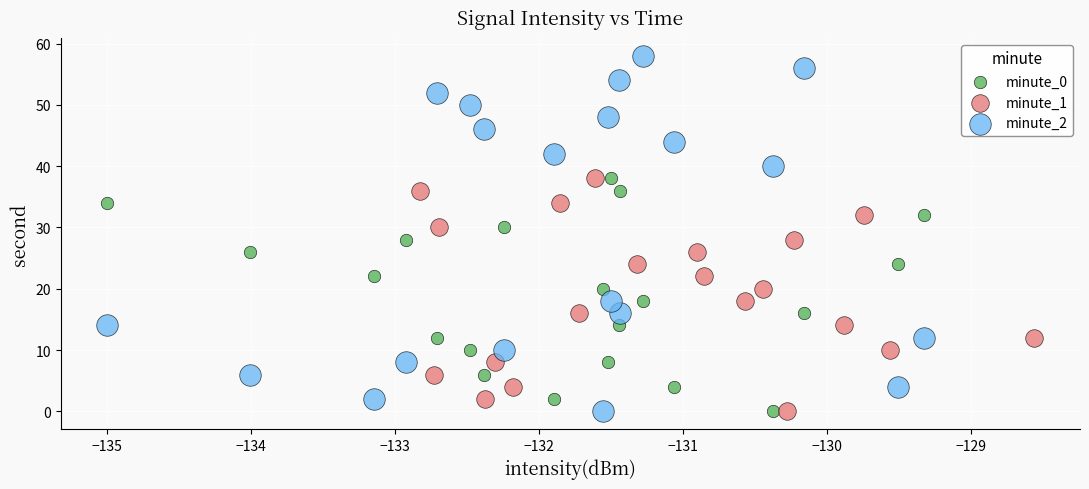

Which series has the widest spread of Y values?

minute_2